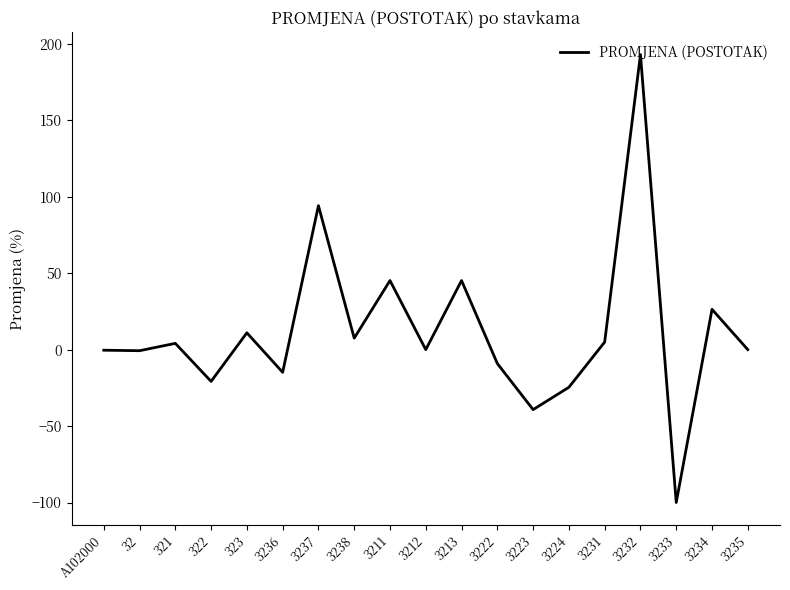

What is the minimum value shown in the chart?

-100.0